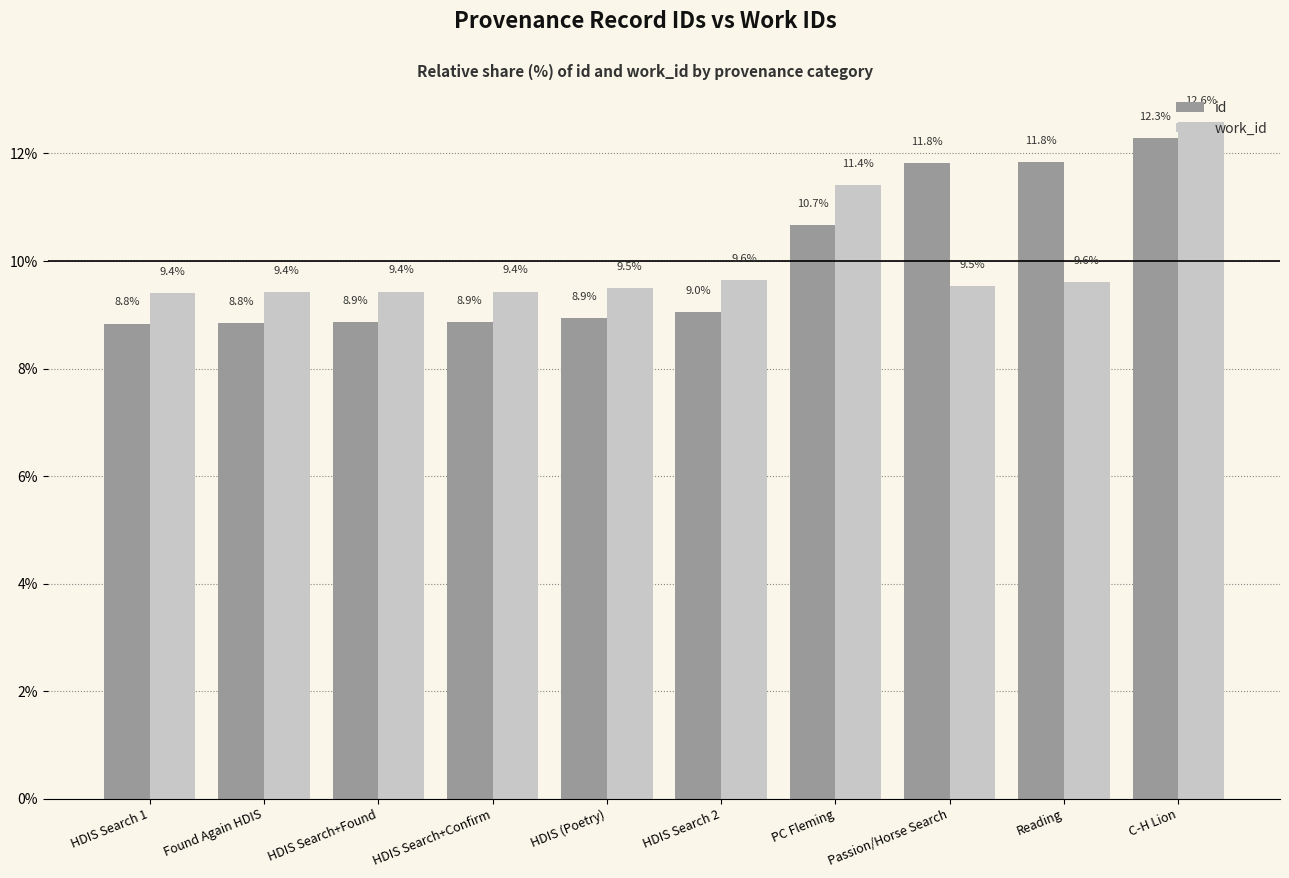

Which series has the widest spread of values?

id